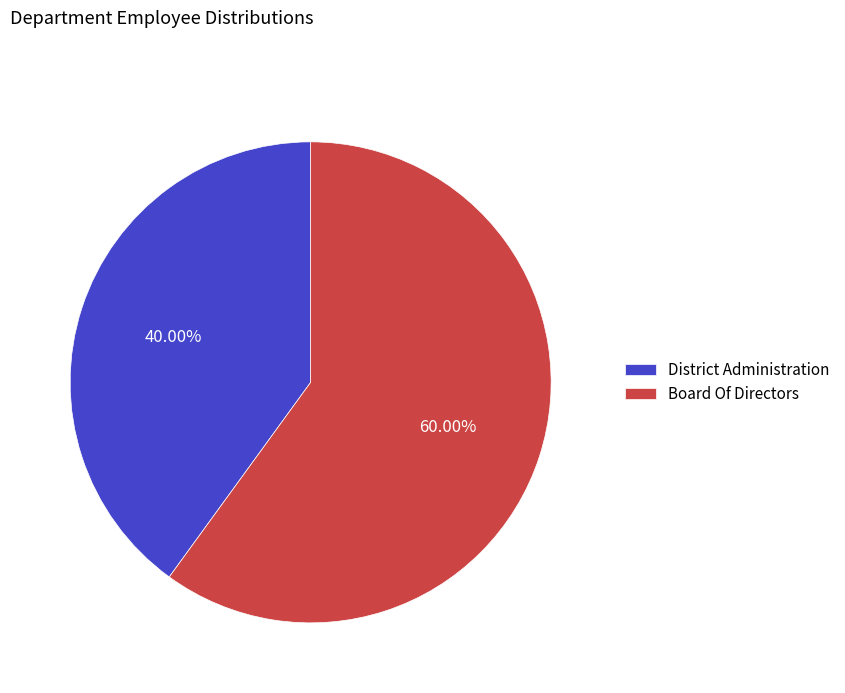

Which category accounts for the majority?

Board Of Directors